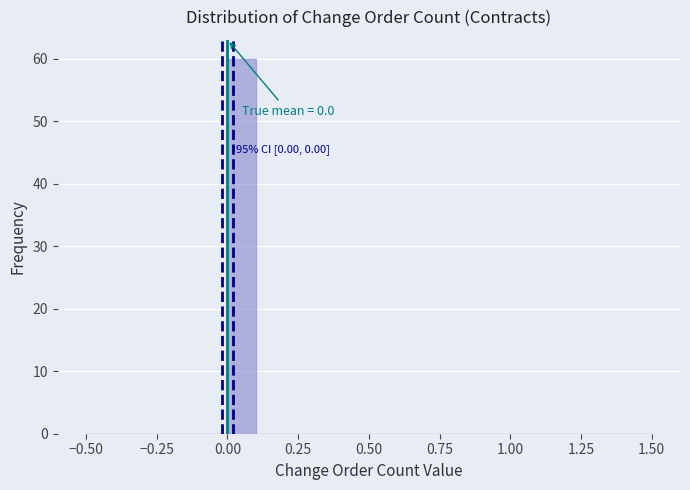

Read against the x-axis, roughly where is the centre of the tallest bar?

0.05